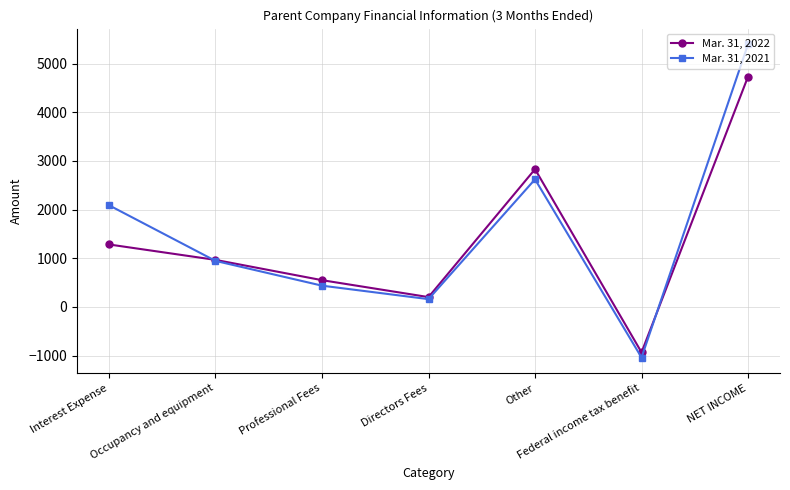

In Mar. 31, 2021, how many points are higher than both neighbors (excluding endpoints)?

1